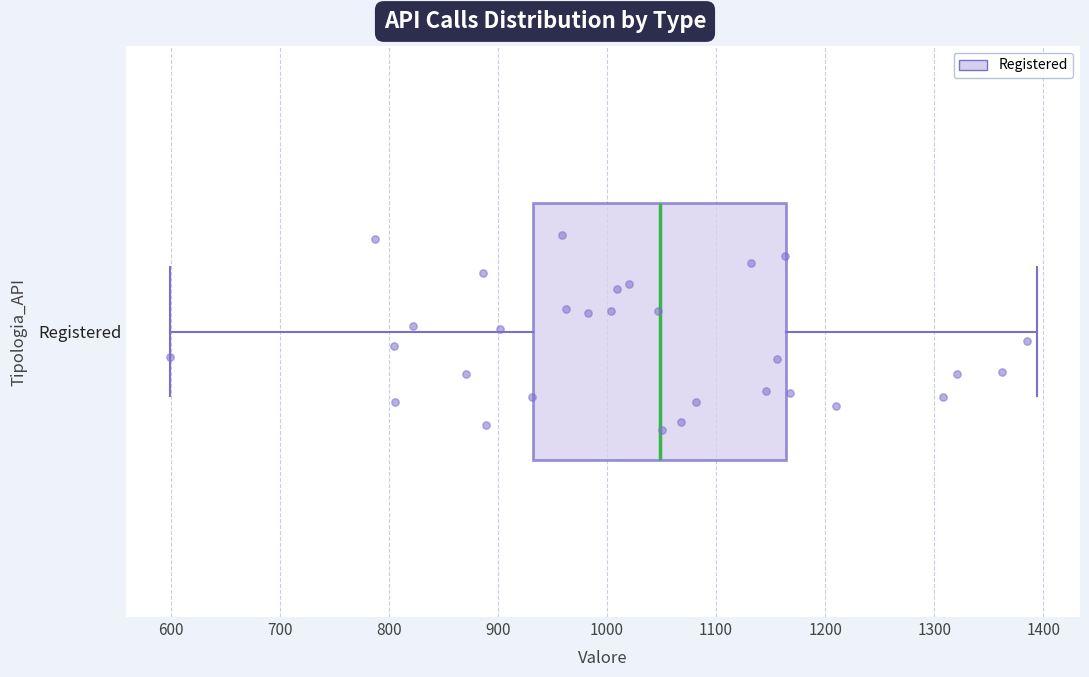

Where is the left edge of the box for Registered on the x-axis? The values are not printed on the chart, so give them approximately, as read against the axis.

930